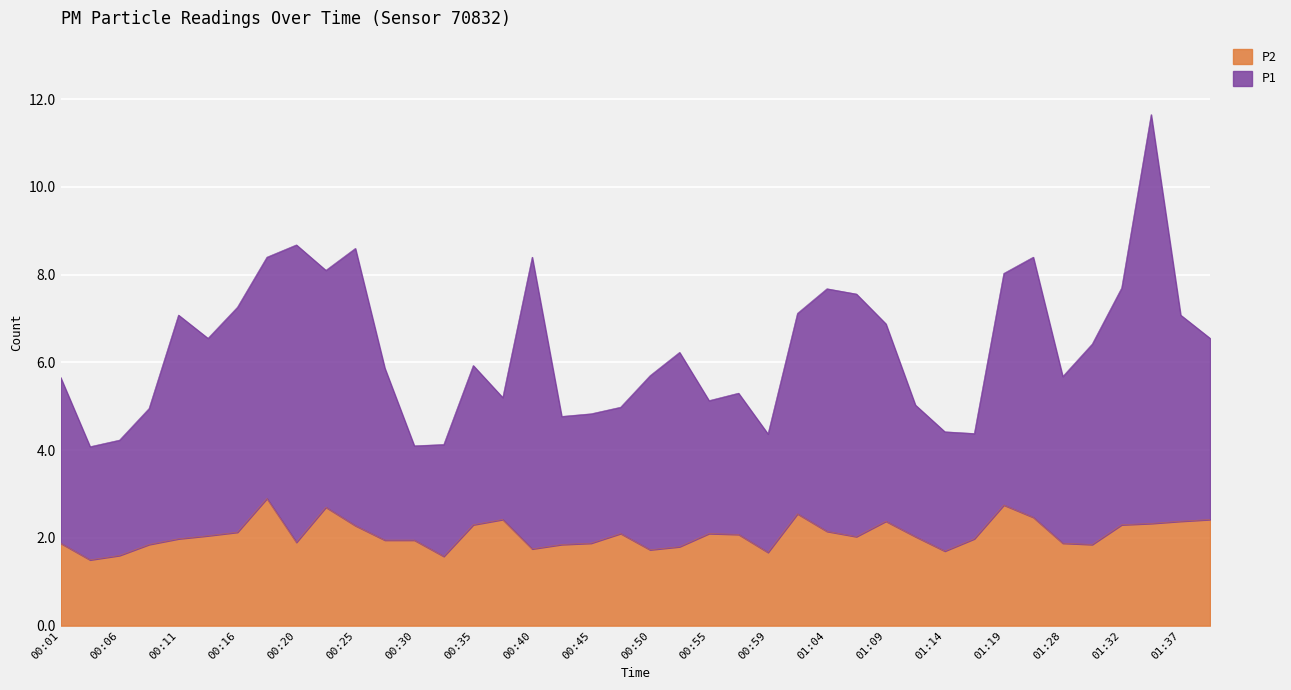

What is the maximum value for P1?

11.7